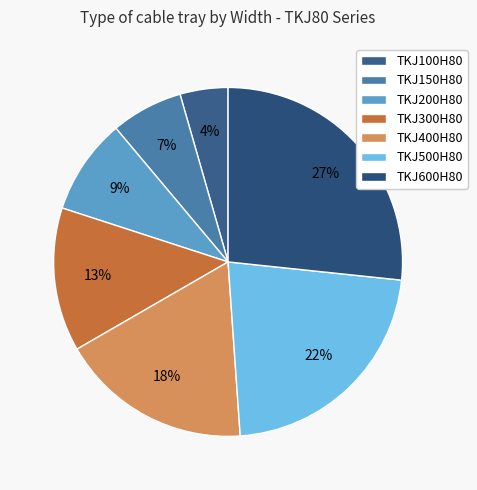

How many segments does this pie chart have?

7